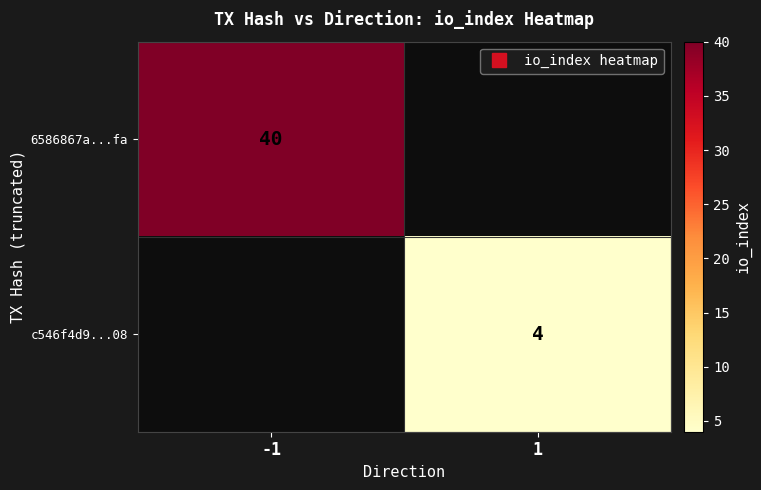

List the series in order of their peak value, lowest first.

6586867a...fa, c546f4d9...08